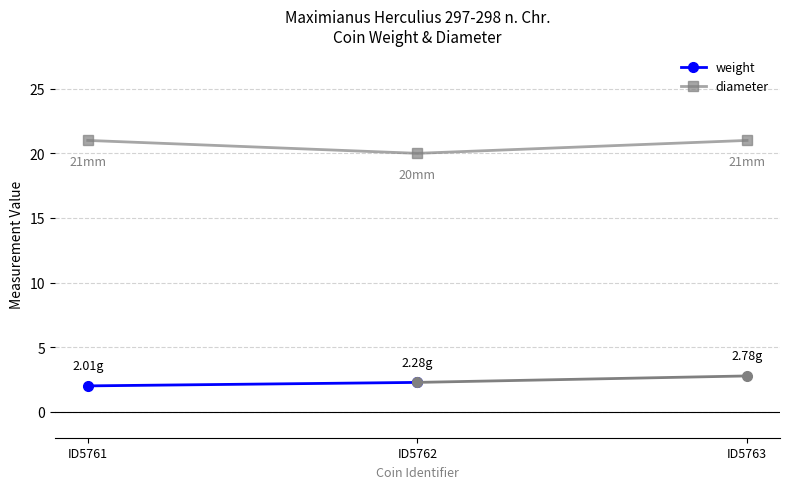

At which label is the value closest to 20?

ID5762